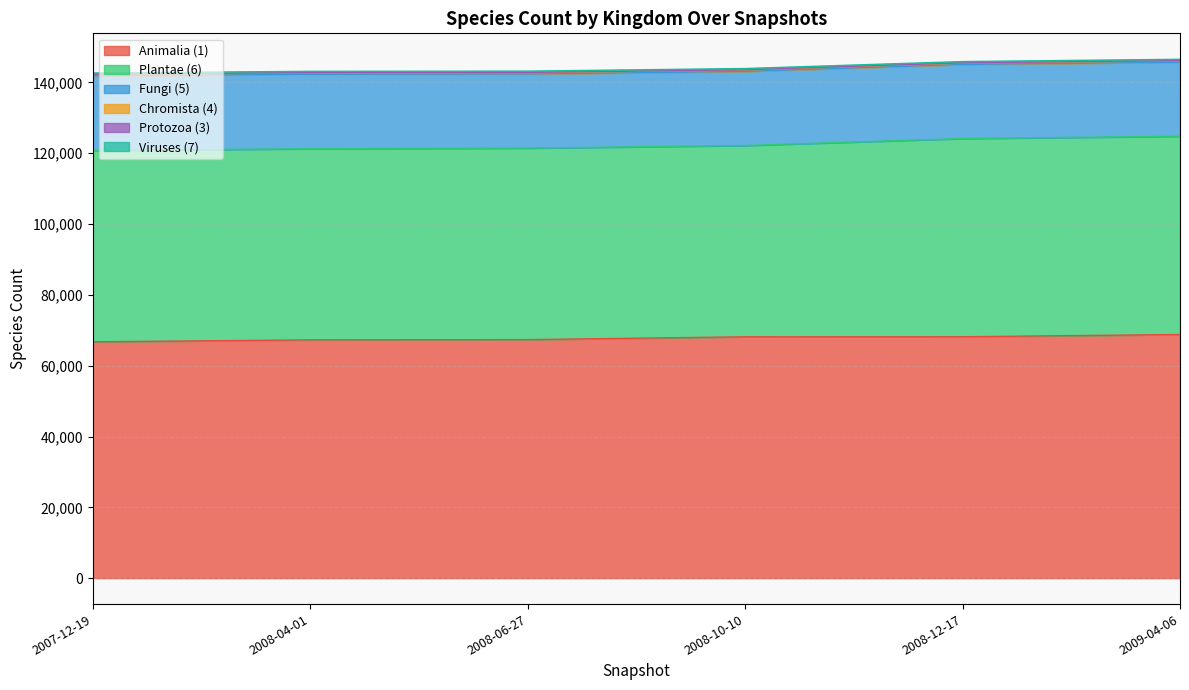

What is the total value across all series at 2008-10-10?

143946